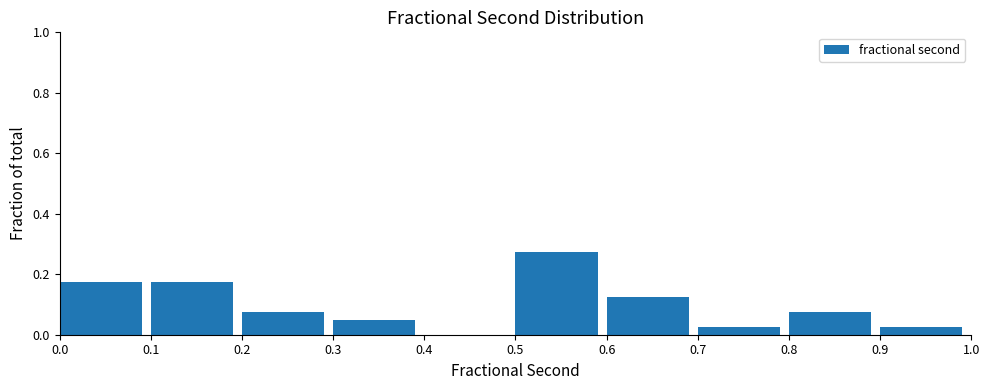

Which range on the x-axis has the tallest bar?

0.5 to 0.6